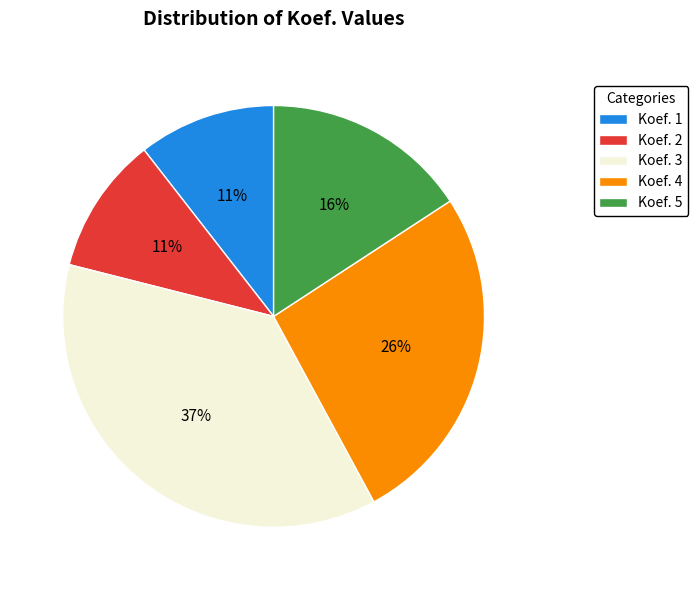

Between Koef. 1 and Koef. 5, which is larger?

Koef. 5